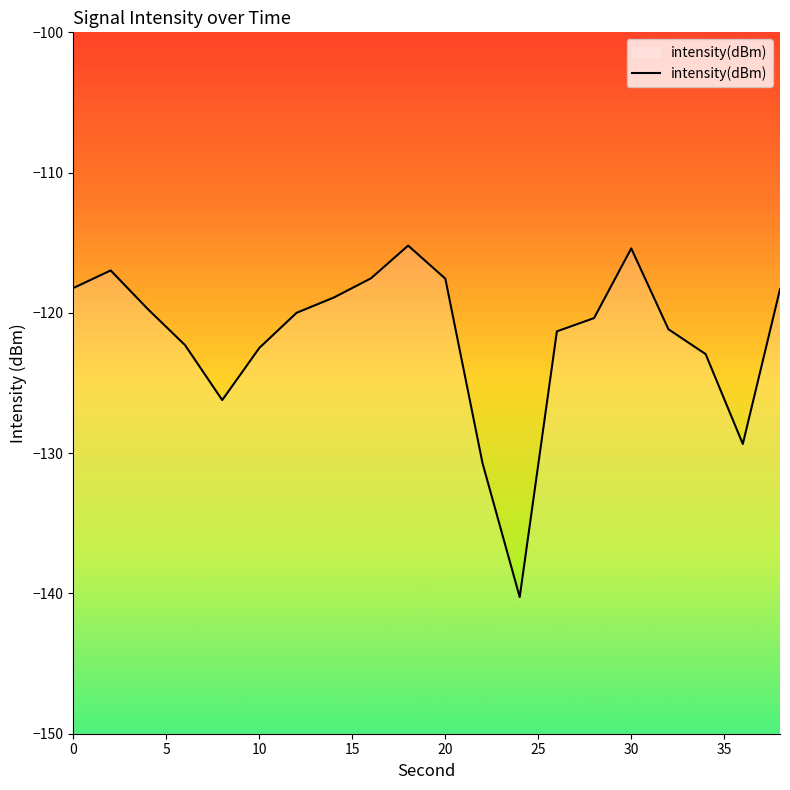

The value at 30 is -115.4. True or false?

True